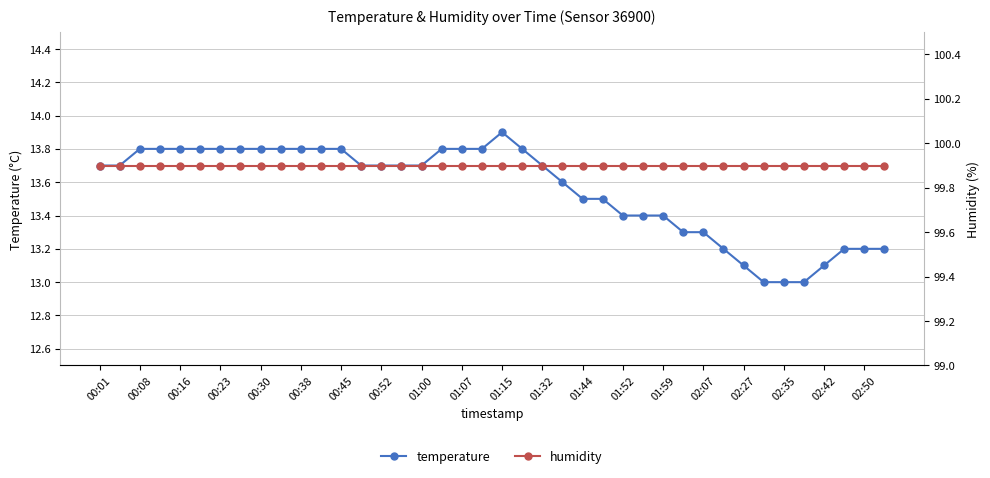

What is the highest value of the temperature series?

13.9